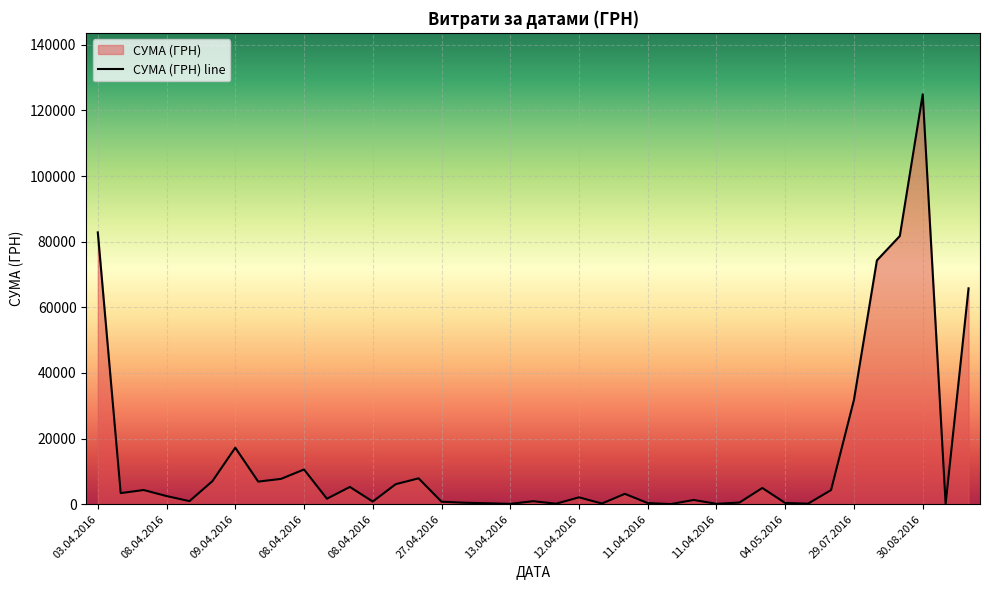

What is the label of the 2nd point from the right?

07.09.2016